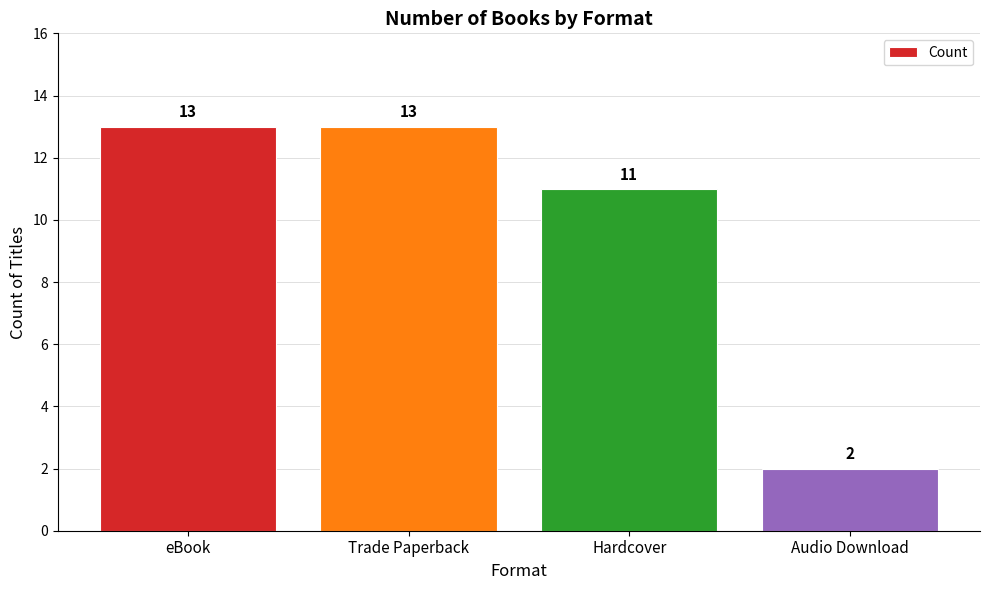

Are the bars horizontal?

No